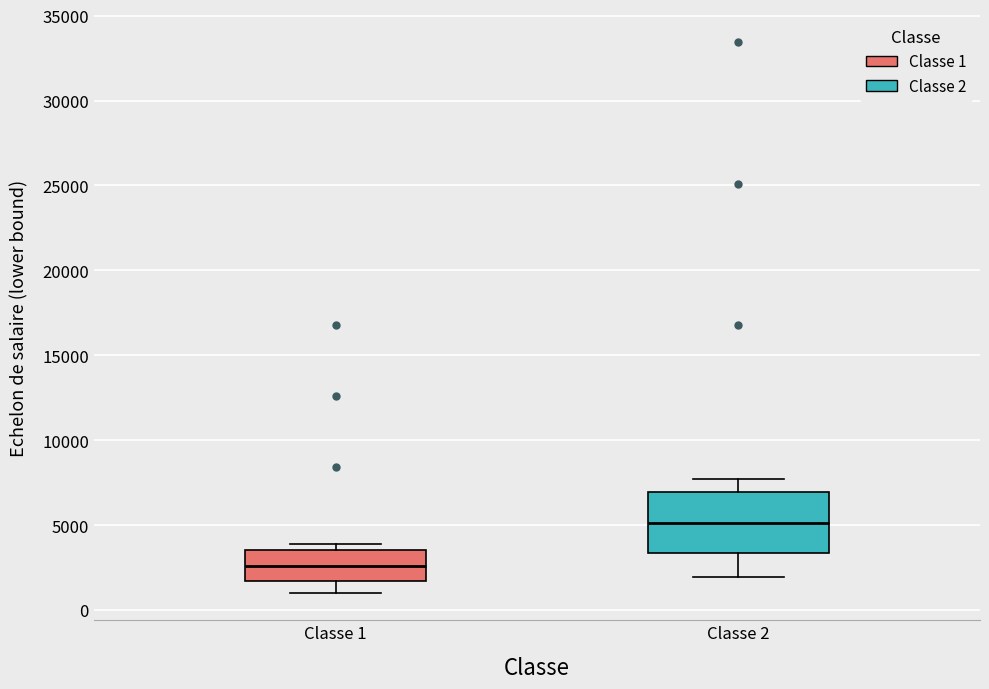

Reading left to right, read every box against the y-axis: the position of its median line, the range the box covers, and the ends of its whiskers. The values are not printed on the chart, so give them approximately, as read against the axis.

Classe 1: median 2500, box 1500 to 3500, whiskers 1000 to 4000
Classe 2: median 5000, box 3500 to 7000, whiskers 2000 to 7500